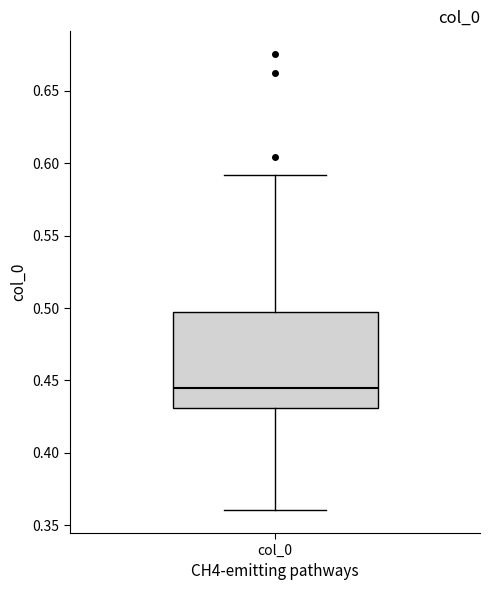

Where is the lower edge of the box for col_0 on the y-axis? The values are not printed on the chart, so give them approximately, as read against the axis.

0.430